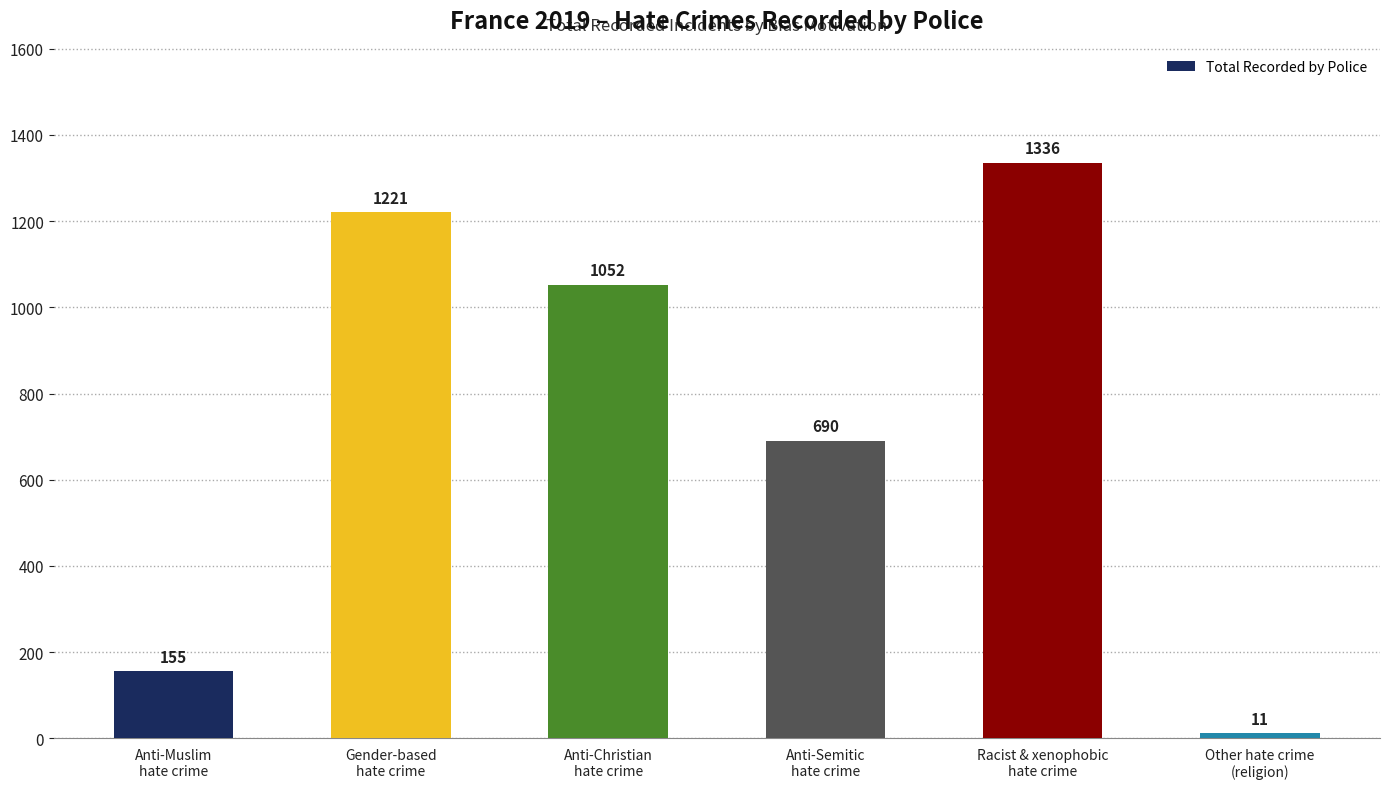

What is the average value?

744